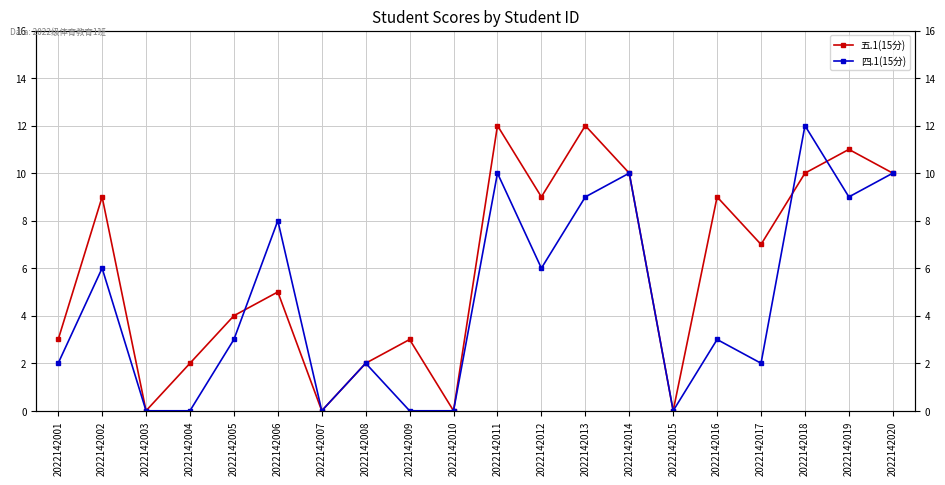

At which label does 四.1(15分) first exceed 3?

2022142002